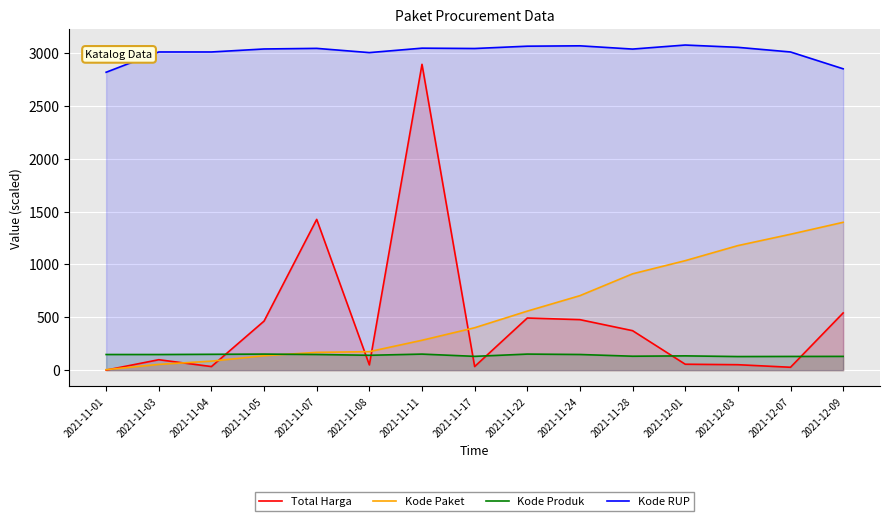

Is it true that Kode Paket equals 1398.2 at 2021-12-09?

True